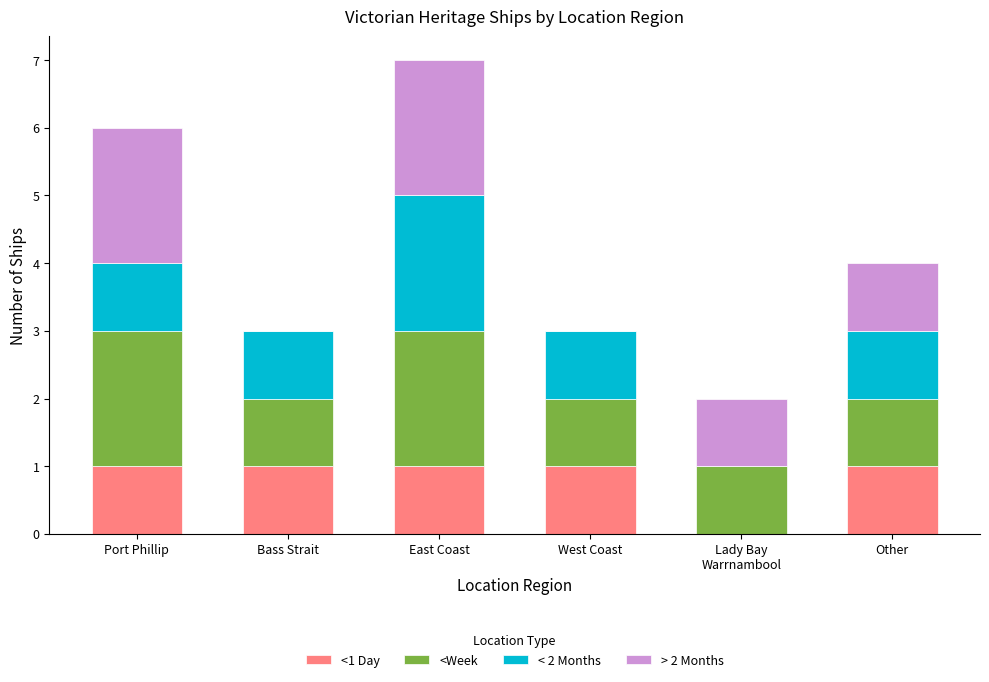

Are the bars horizontal?

No